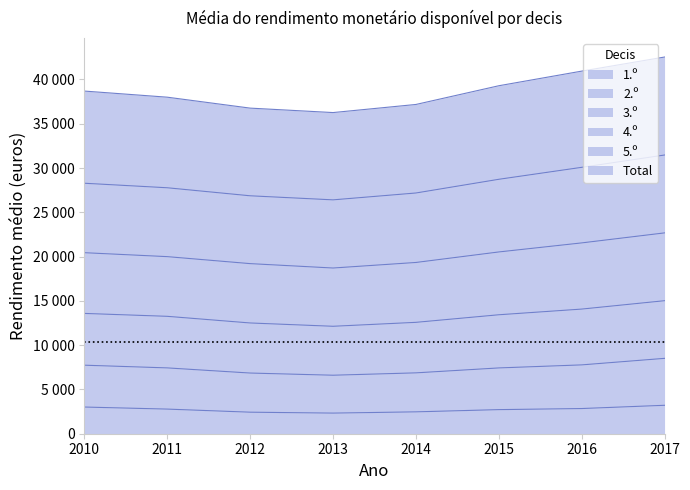

True or false: 1.º and 3.º intersect in this chart.

False